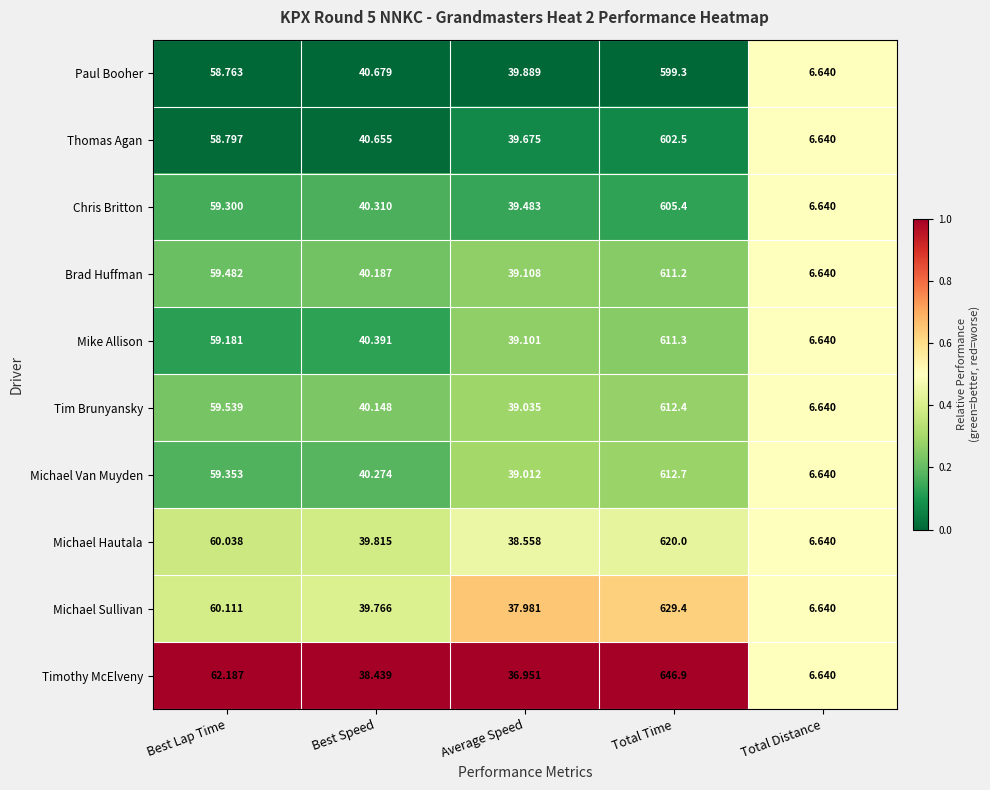

Which label corresponds to the largest value in the chart?

Total Time